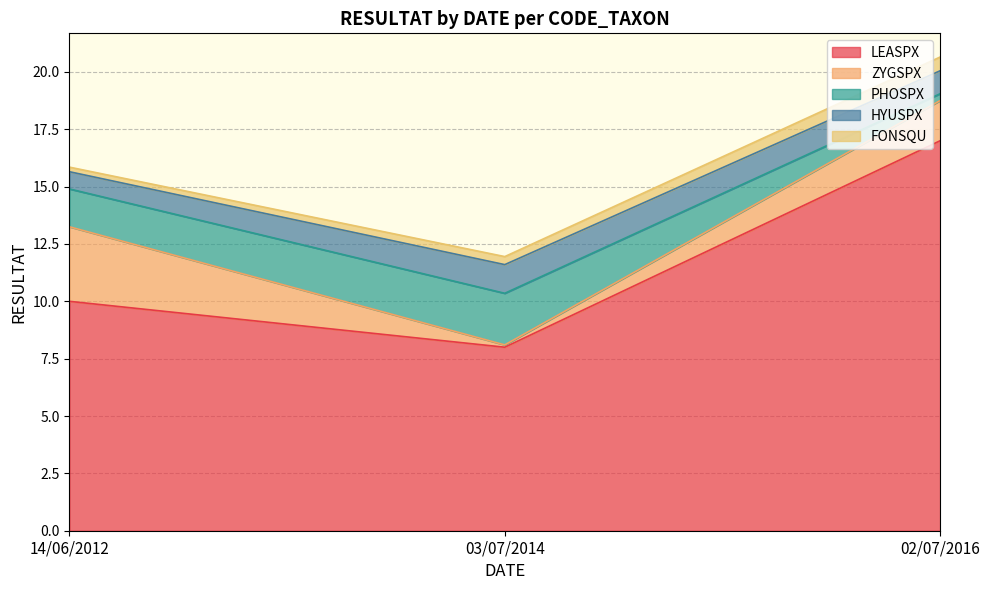

How many categories are shown in the chart?

3